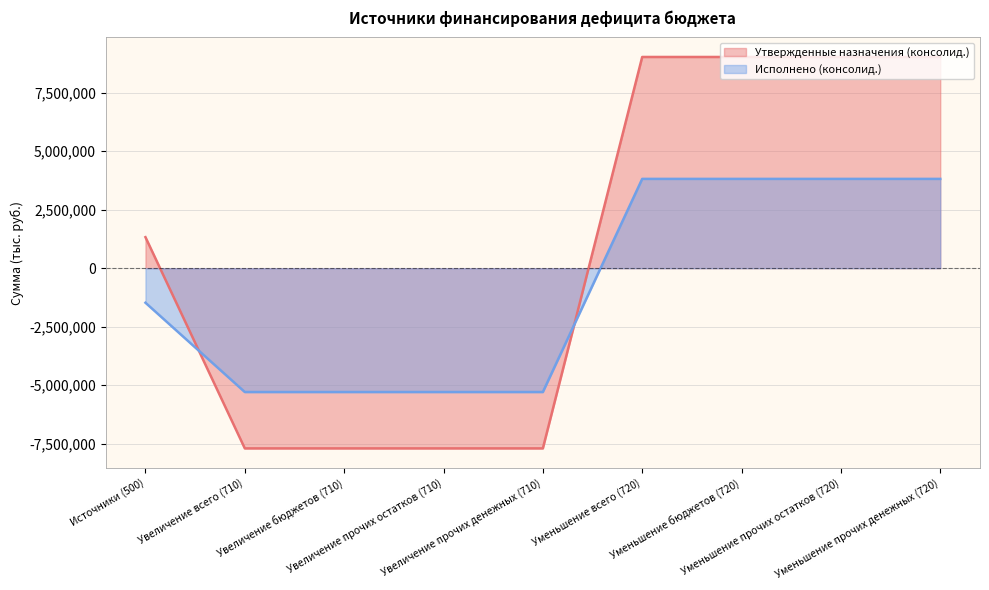

Which label corresponds to the largest value in the chart?

Уменьшение всего (720)